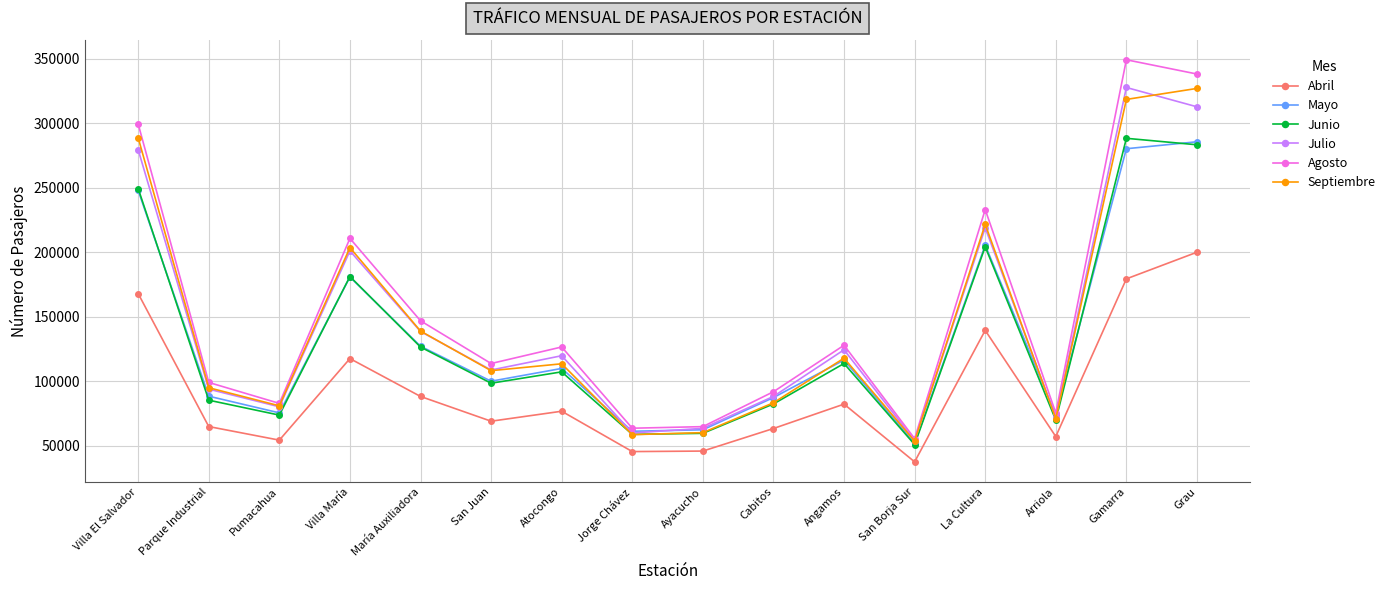

What is the sum of the Junio values at Cabitos and Parque Industrial?

167564